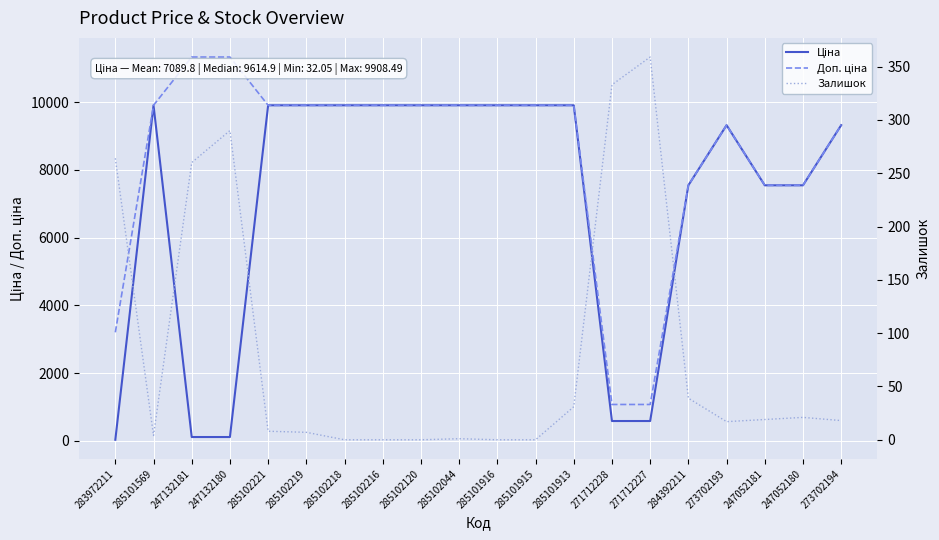

True or false: Залишок and Доп. ціна cross at least once.

False